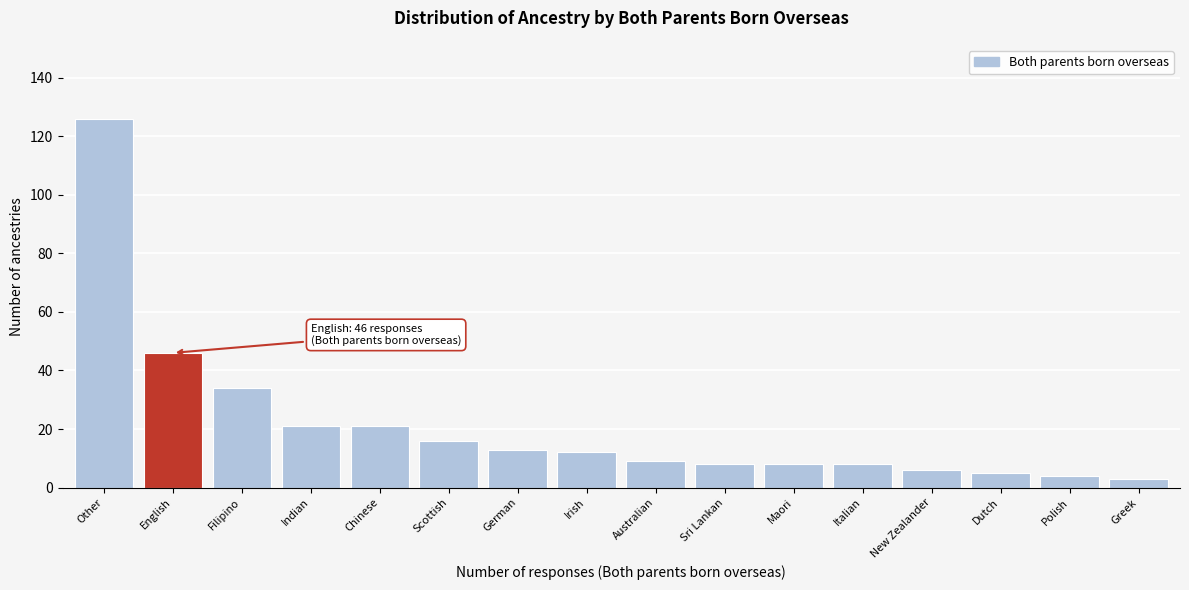

Reading left to right, transcribe all the data shown in this chart.

Other=126	English=46	Filipino=34	Indian=21	Chinese=21	Scottish=16	German=13	Irish=12	Australian=9	Sri Lankan=8	Maori=8	Italian=8	New Zealander=6	Dutch=5	Polish=4	Greek=3